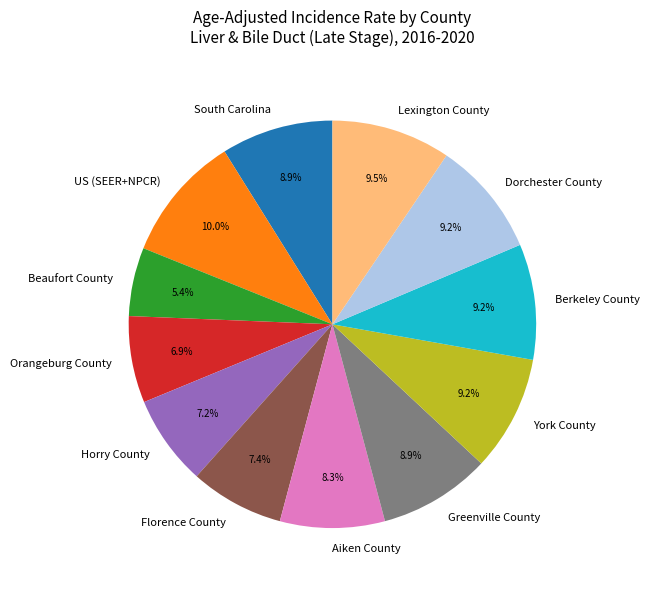

Which slice is the smallest?

Beaufort County